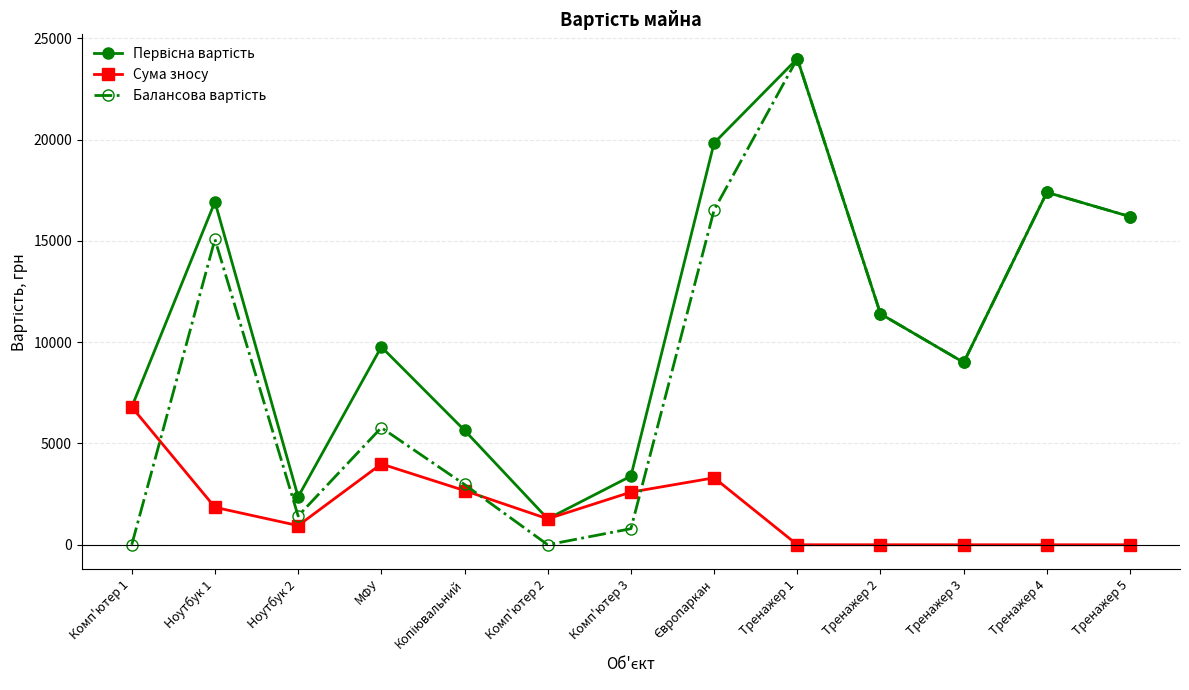

What is the sum of all Сума зносу values?

23442.3